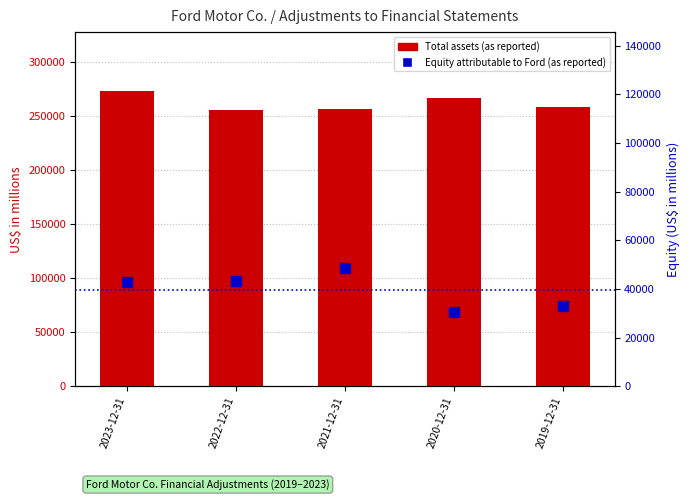

What is the approximate value of Total assets (as reported) at 2021-12-31, to the nearest 50?

257050